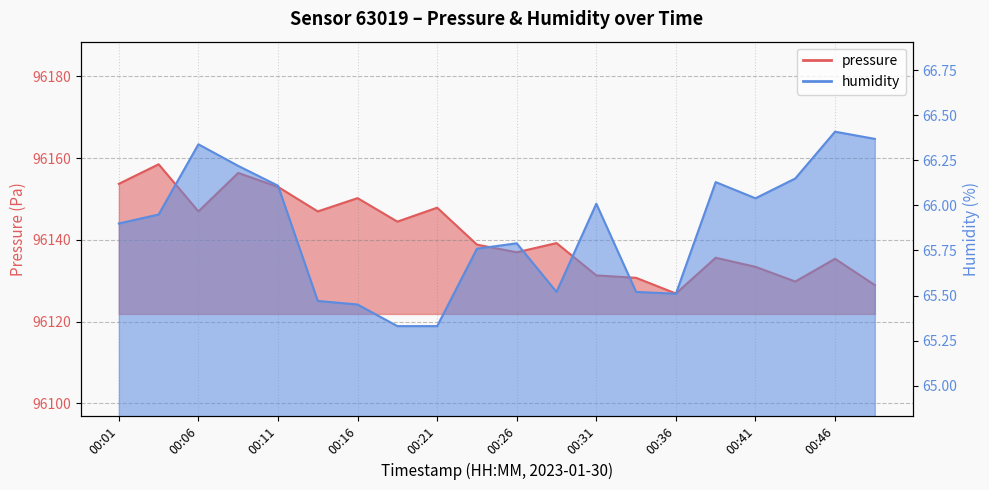

True or false: pressure has more than 2 points higher than both neighbors.

True